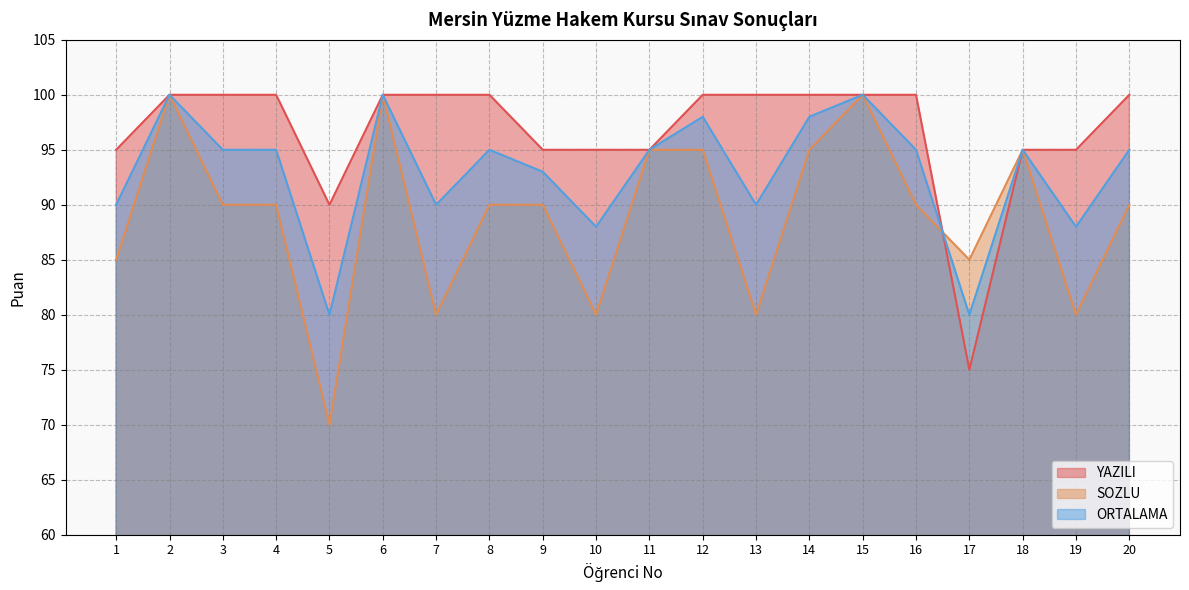

Which series has the widest spread of values?

SOZLU